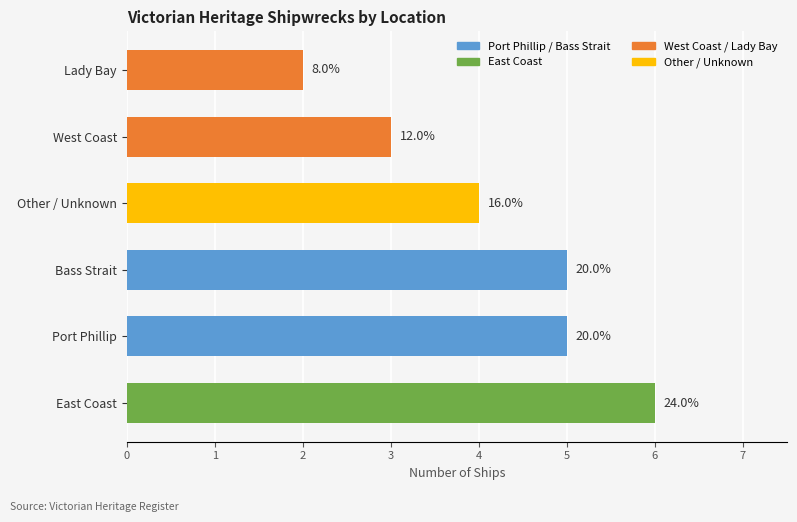

Does the chart contain any negative values?

No